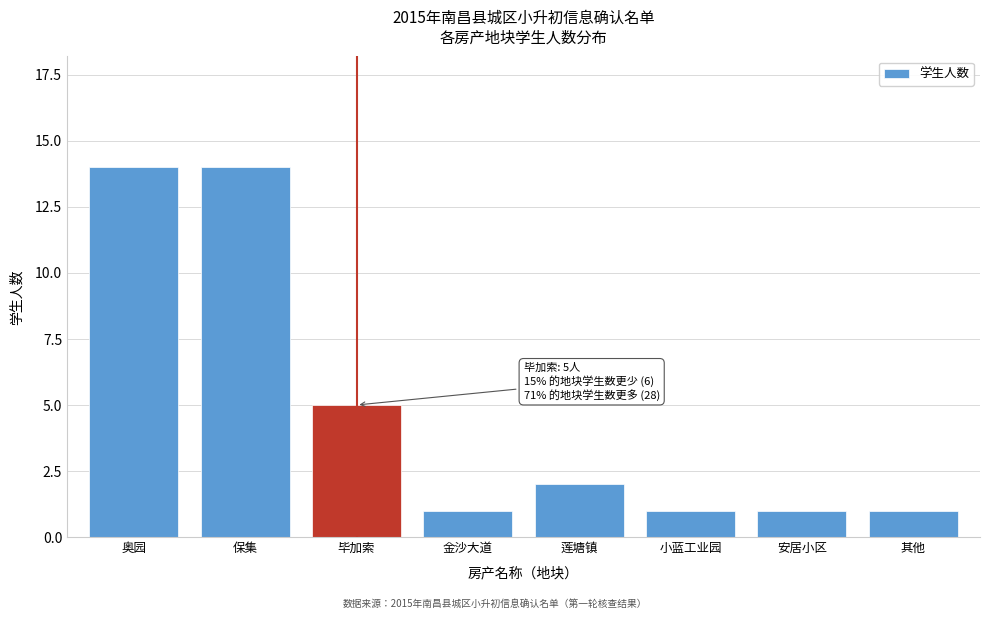

Reading left to right, list all the values displayed in this chart.

14	14	5	1	2	1	1	1